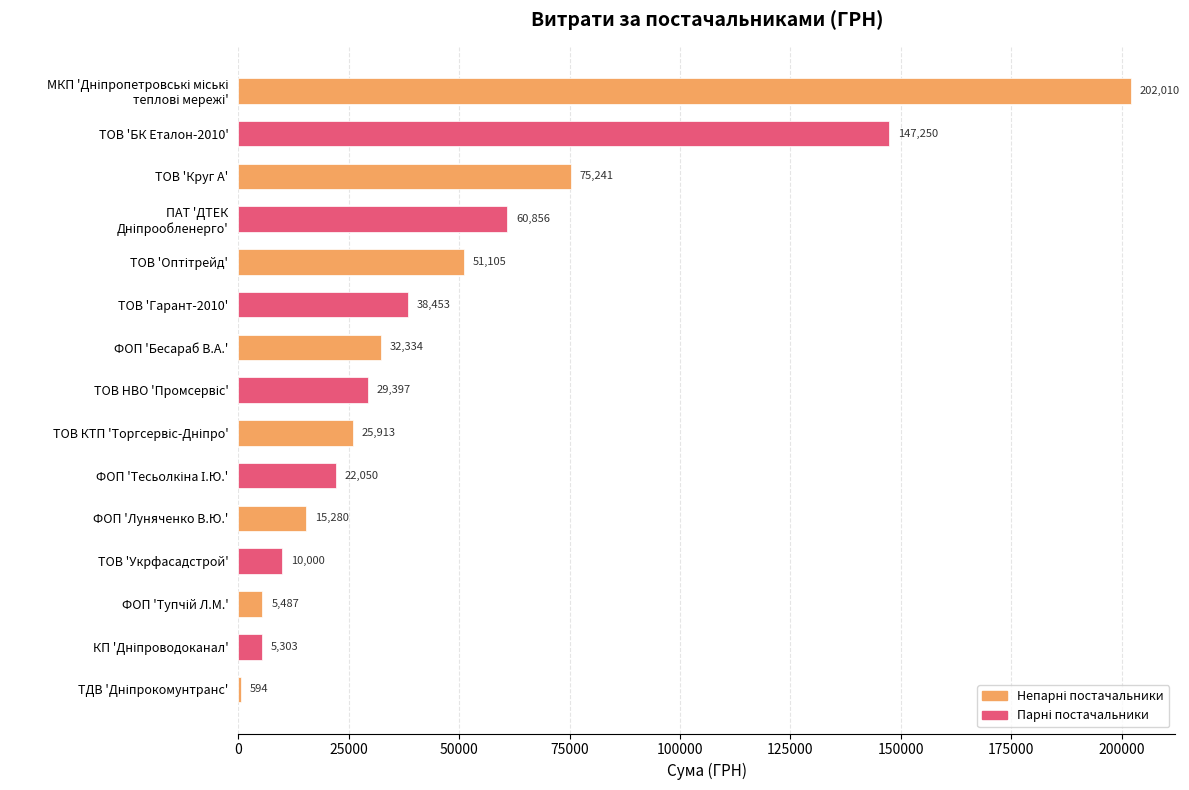

The value at ТОВ 'Гарант-2010' is 59104.9. True or false?

False